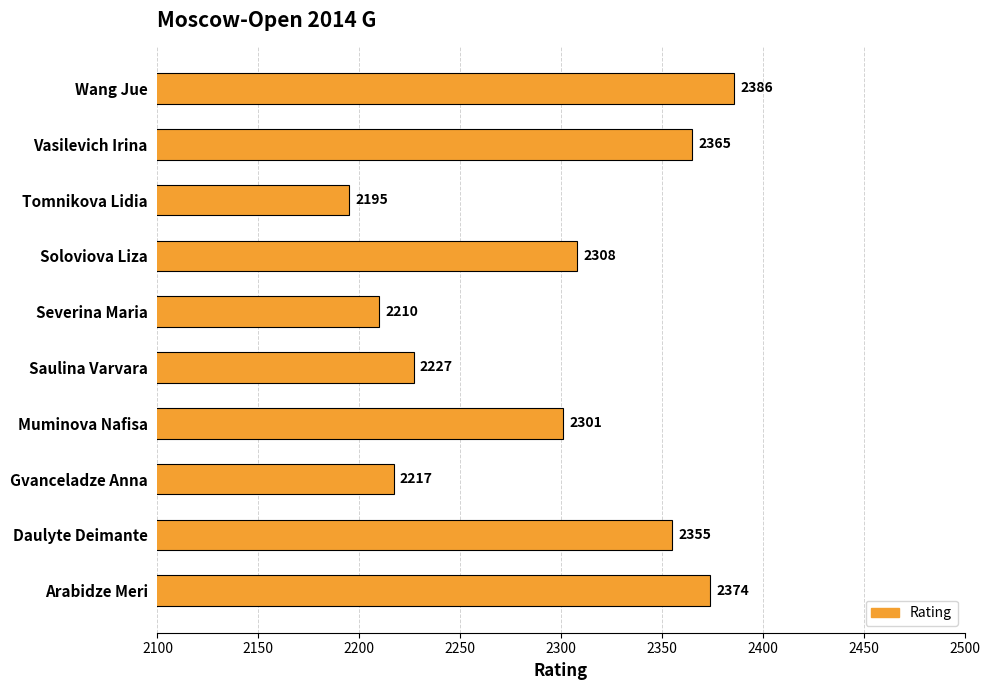

What is the ratio of the value at Daulyte Deimante to the value at Muminova Nafisa?

1.0